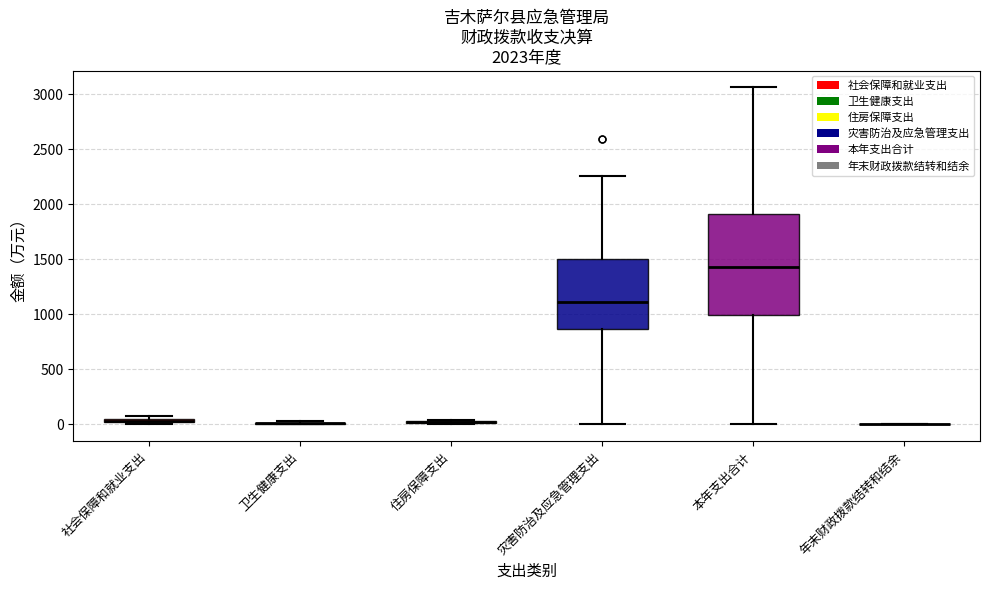

Comparing the boxes themselves (not the whiskers), which one is the tallest?

本年支出合计